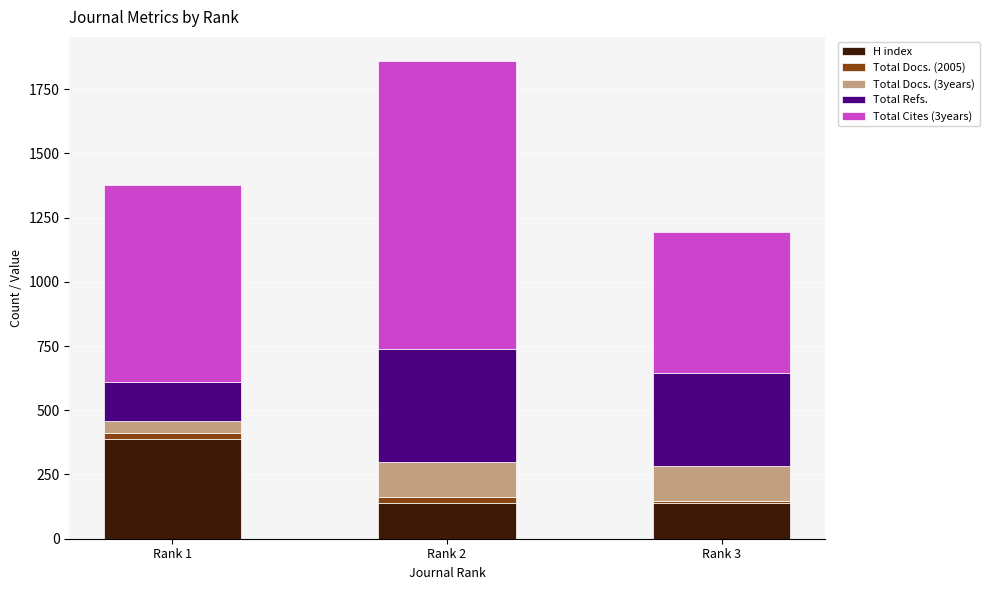

At which category is the sum across all series the highest?

Rank 2